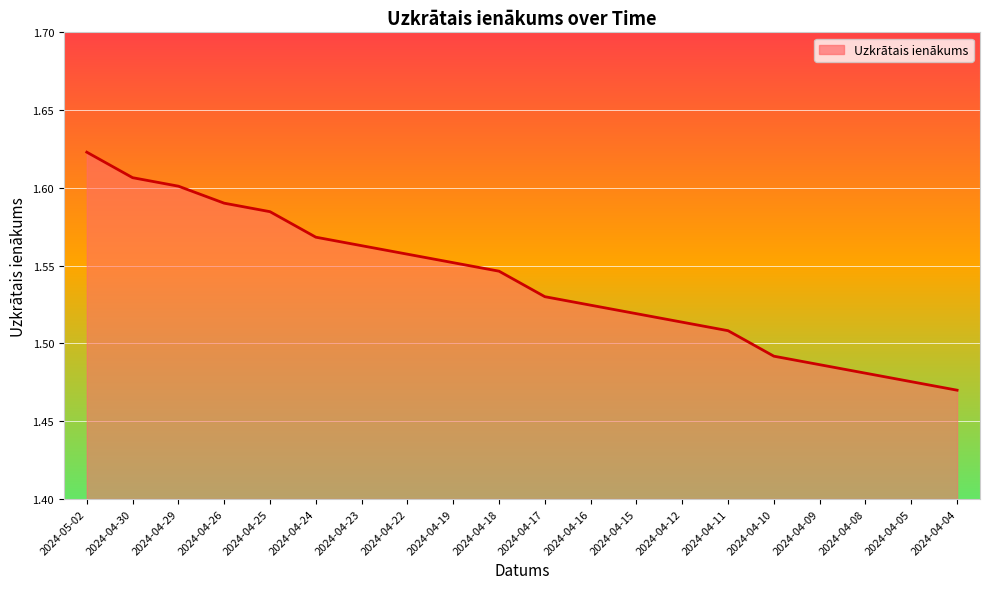

What is the difference between the maximum and minimum values?

0.2